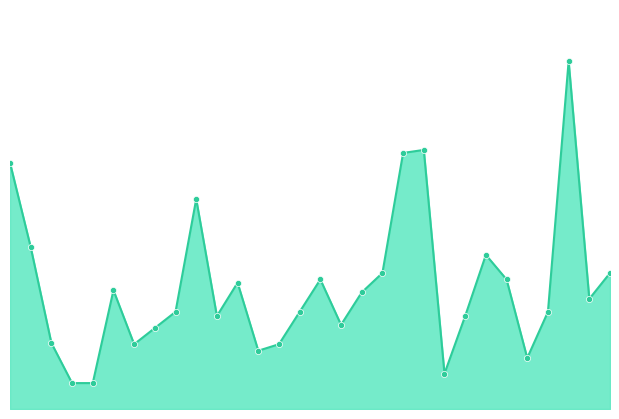

Does the chart have visible grid lines?

No